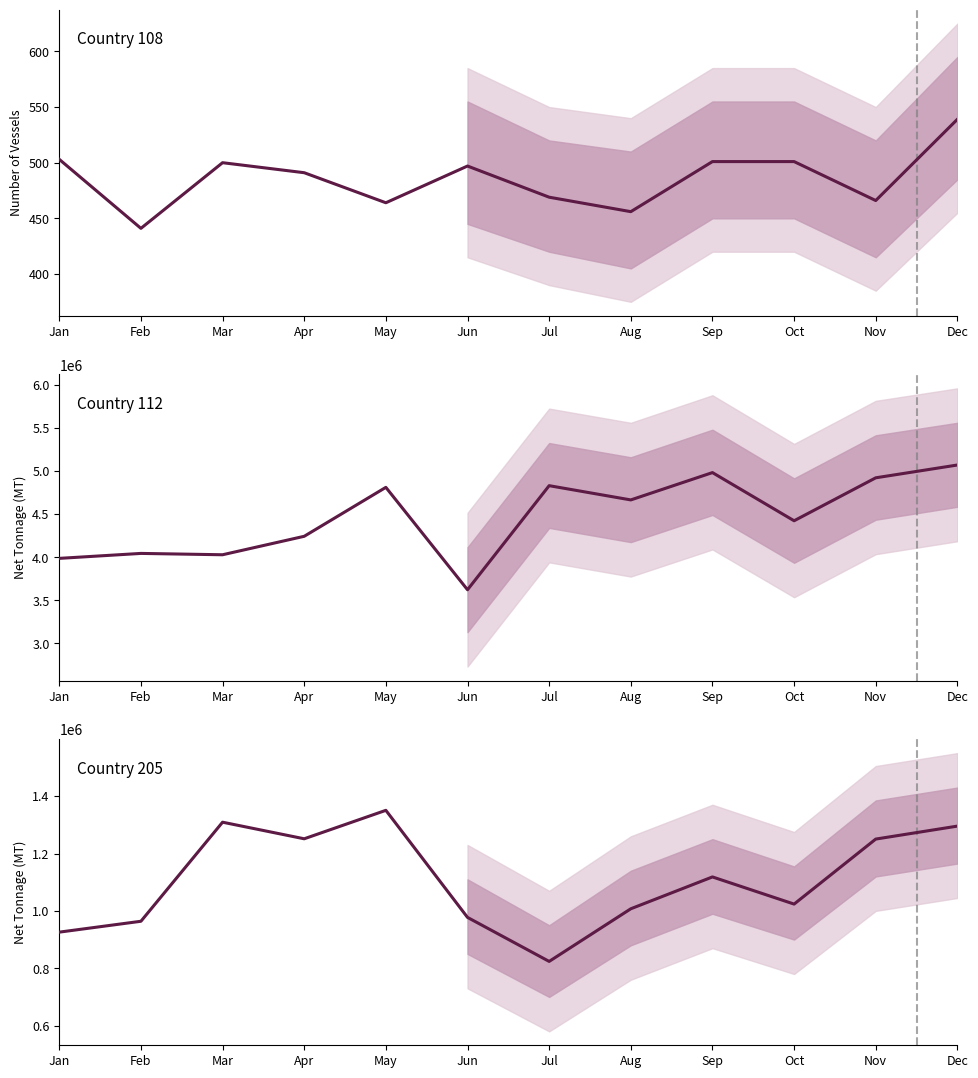

Which has a higher value, May or Dec?

Dec